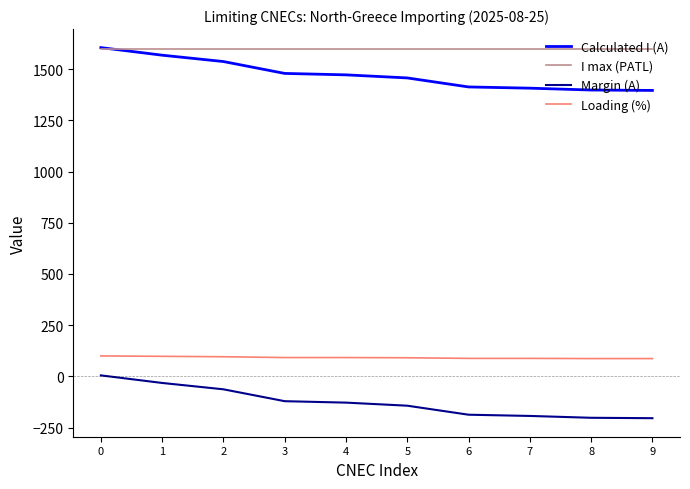

True or false: Loading (%) and Margin (A) cross at least once.

False